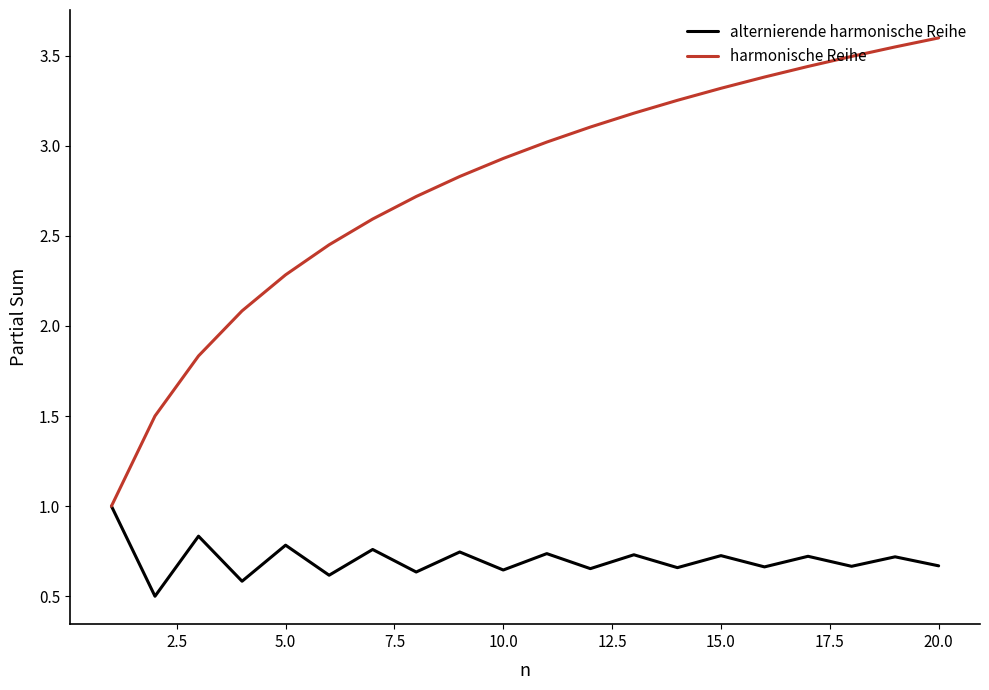

Does the chart have visible grid lines?

No